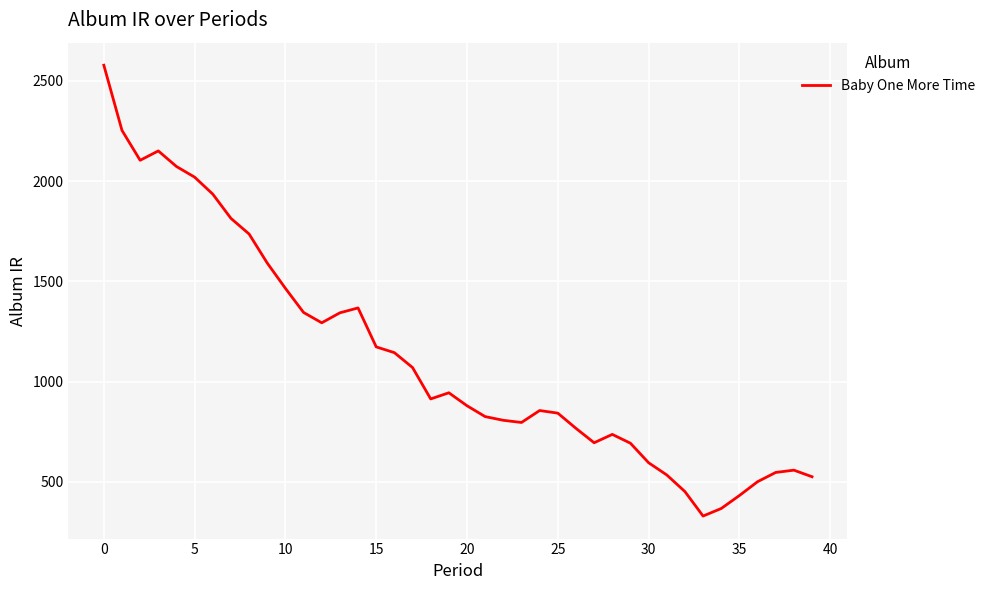

What is the difference between the maximum and second lowest values?

2211.4